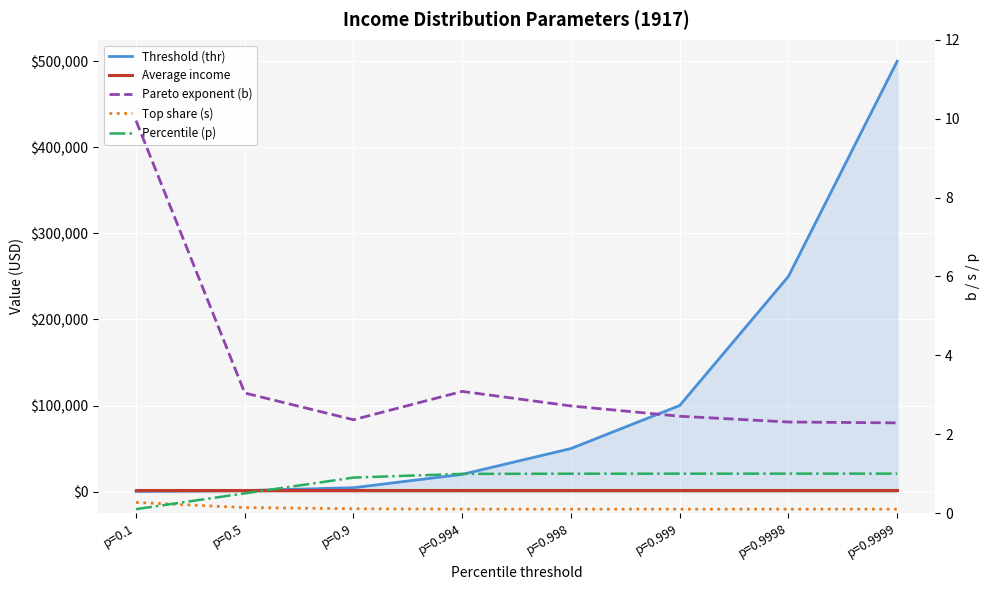

Between p=0.1 and p=0.998, which is larger?

p=0.998